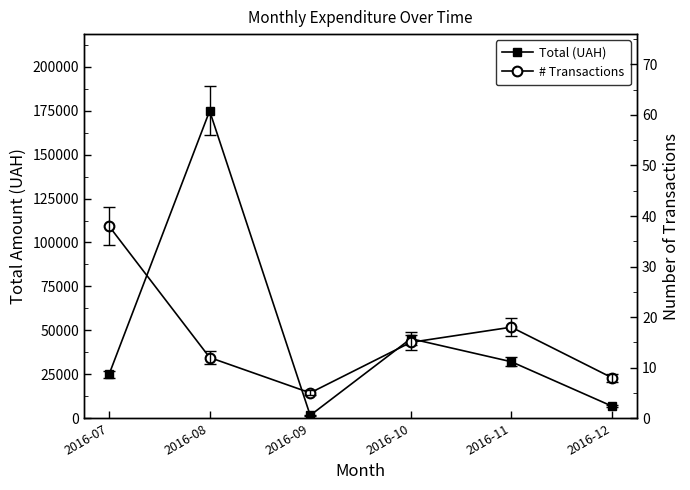

Reading left to right, transcribe all the data shown in this chart.

Total (UAH): 24887	174878	1579	45230	32100	6825
# Transactions: 38	12	5	15	18	8